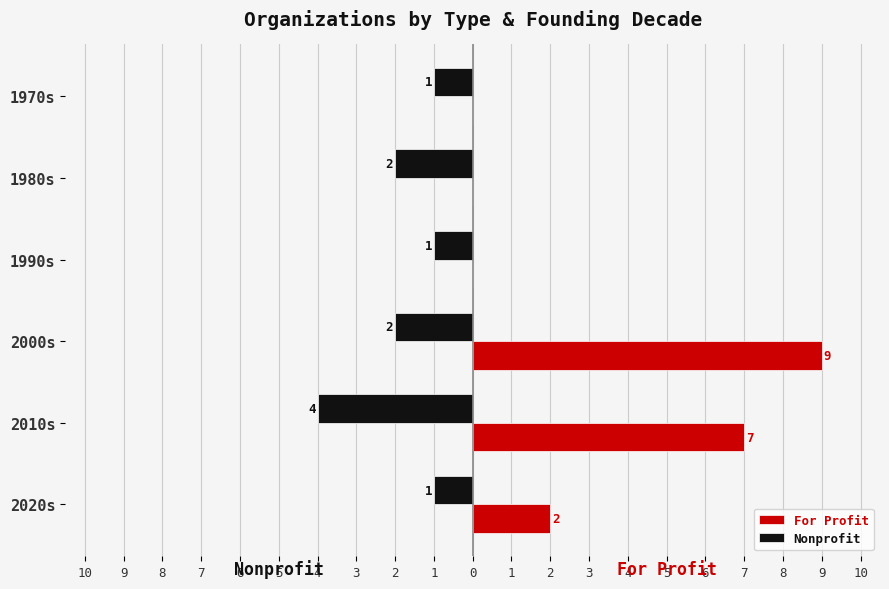

What are all the series names shown in the legend?

For Profit, Nonprofit